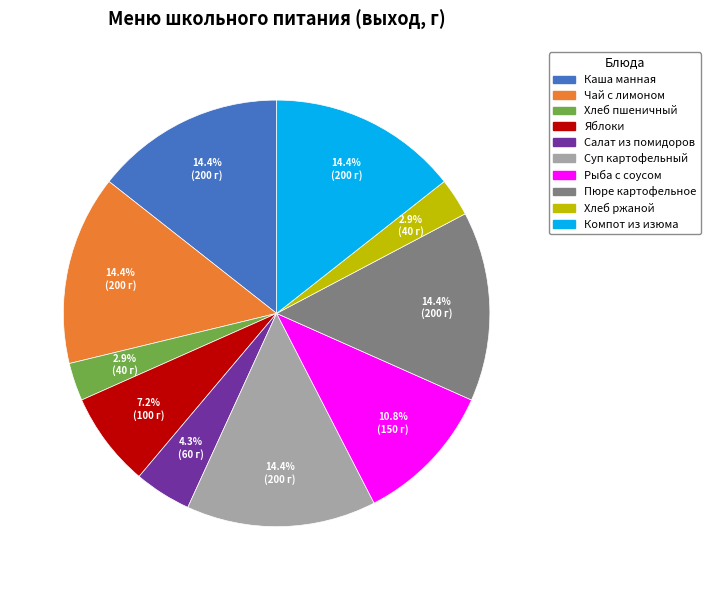

Is there any slice that represents more than half of the pie?

No